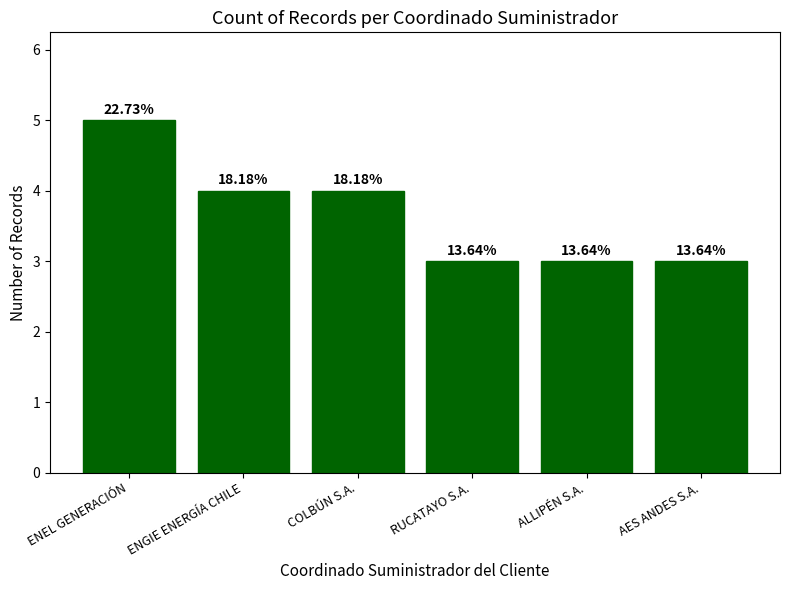

Approximately how many times larger is the value at ENEL GENERACIÓN compared to COLBÚN S.A.?

1.2